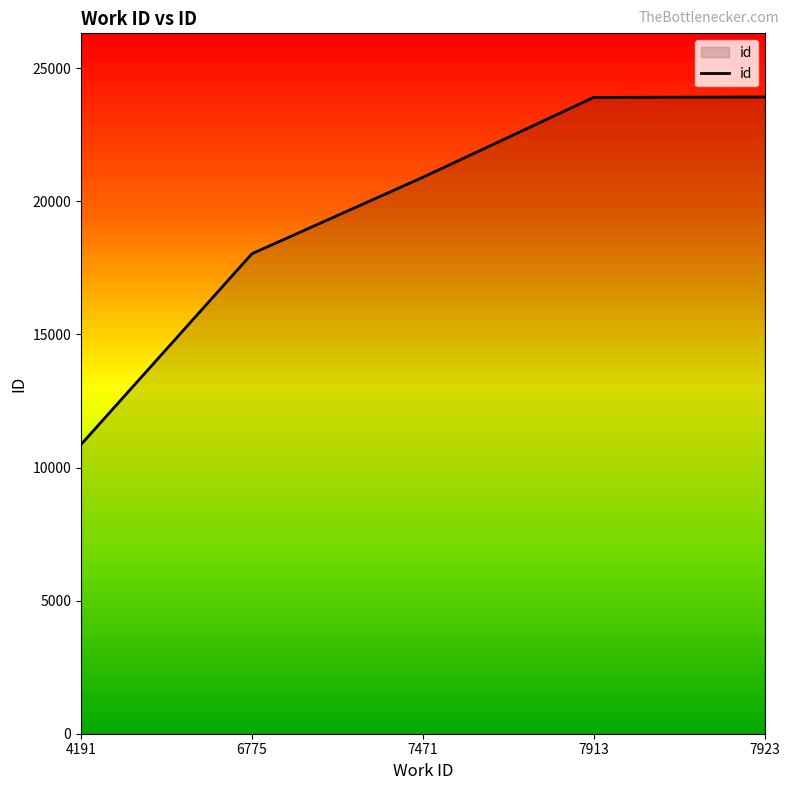

Is it true that the value at 7923 is 5244?

False